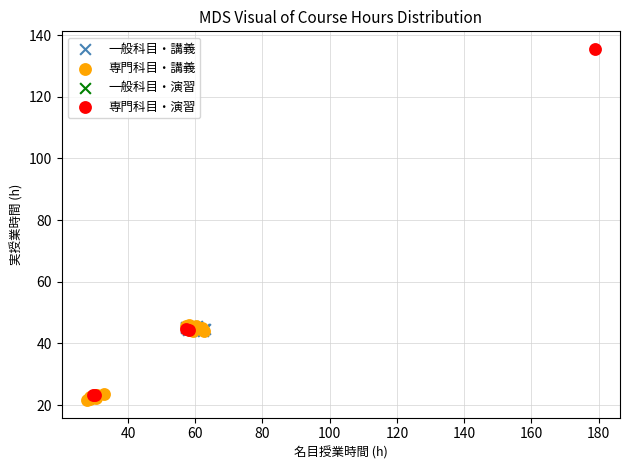

Which series has the largest Y range (max minus min)?

専門科目・演習